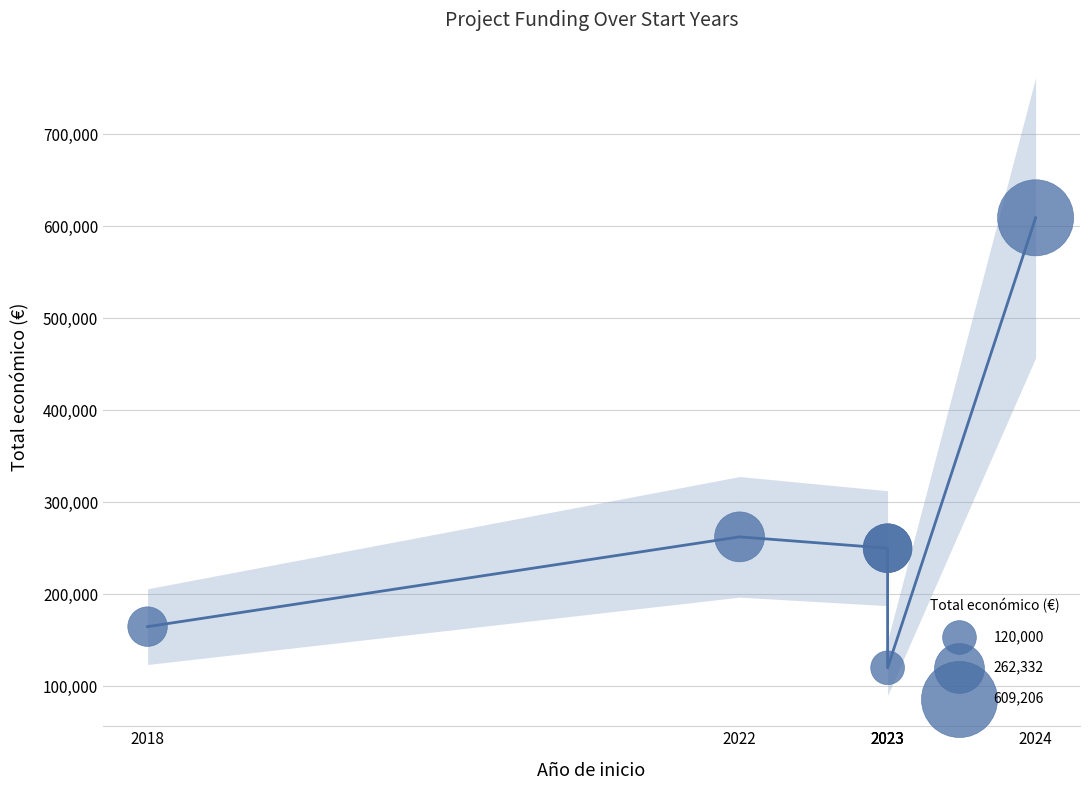

What is the ratio of the value at 2023 to the value at 2023?

2.1